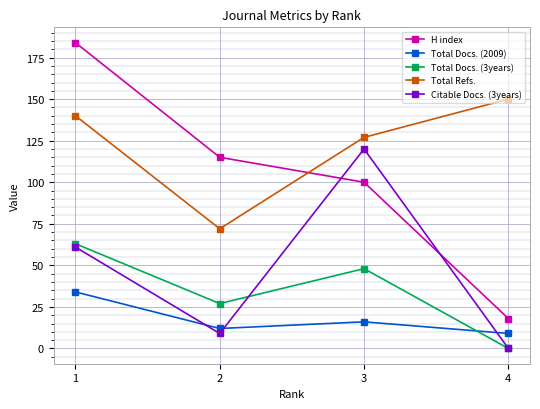

What is the lowest value of the H index series?

18